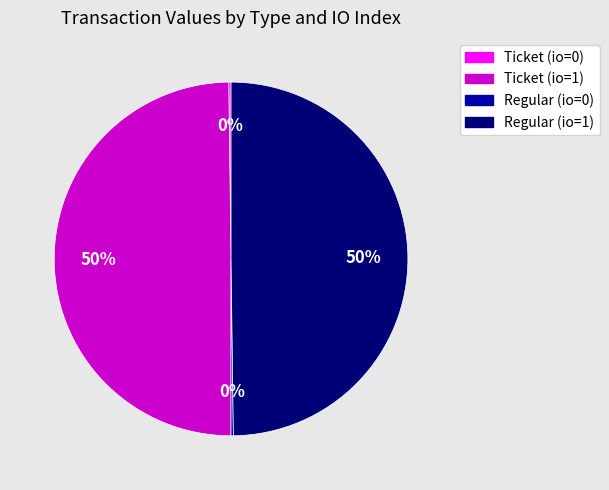

To the nearest percent, what is the difference between the largest and smallest slice percentages?

50%